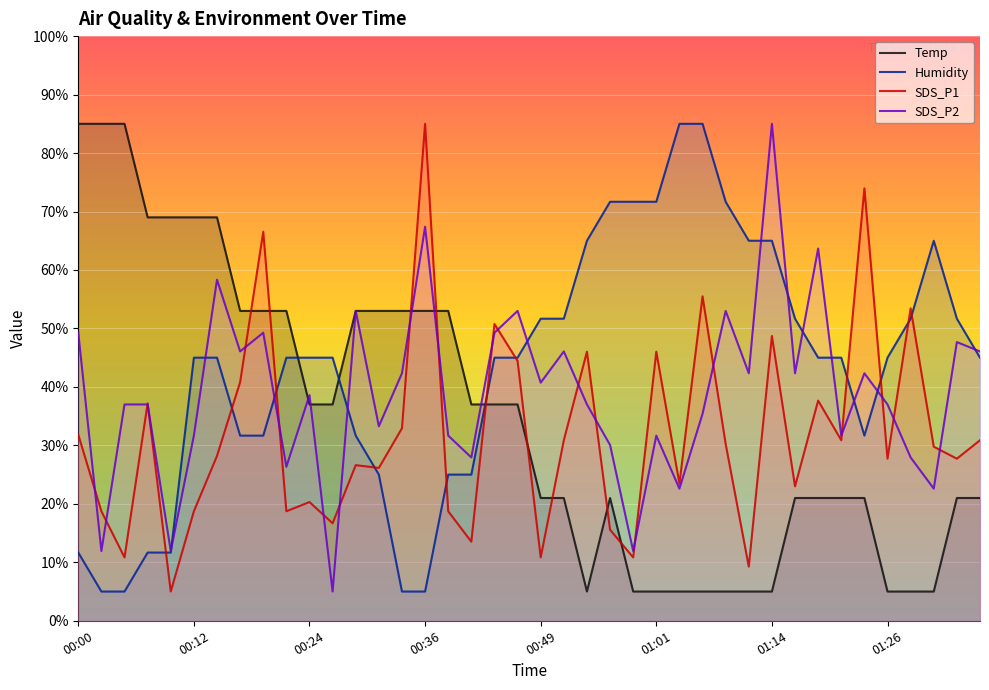

How many lines are shown in the chart?

4